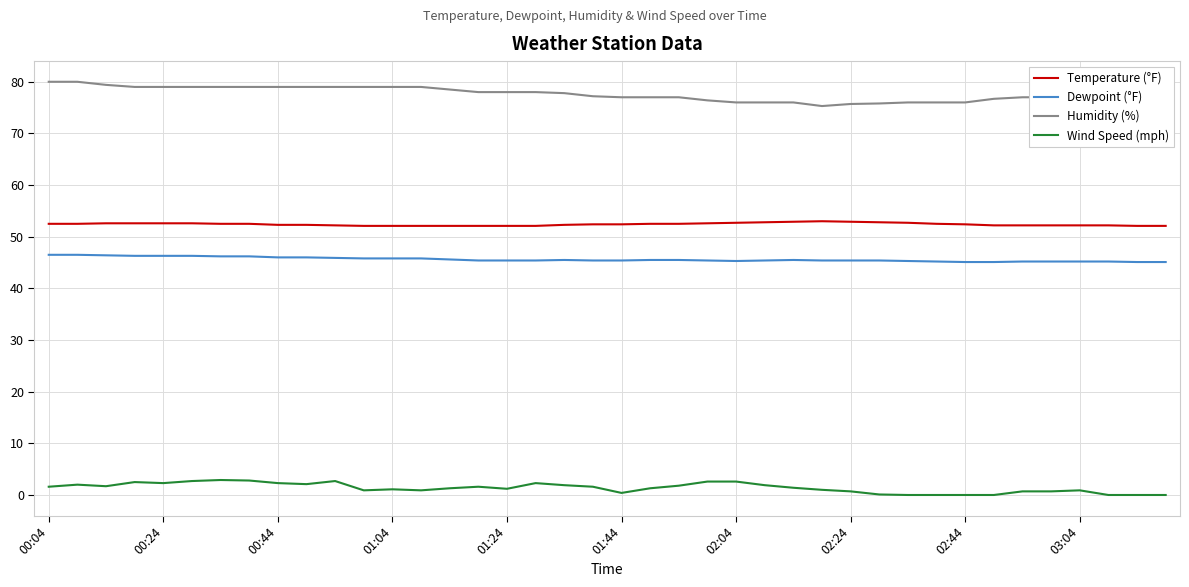

What is the difference between the second highest and second lowest values in the Wind Speed (mph) series?

2.8